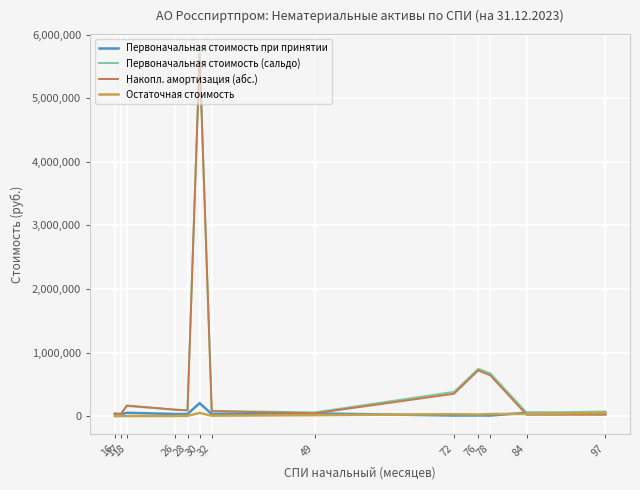

Count the number of data series in this chart.

4